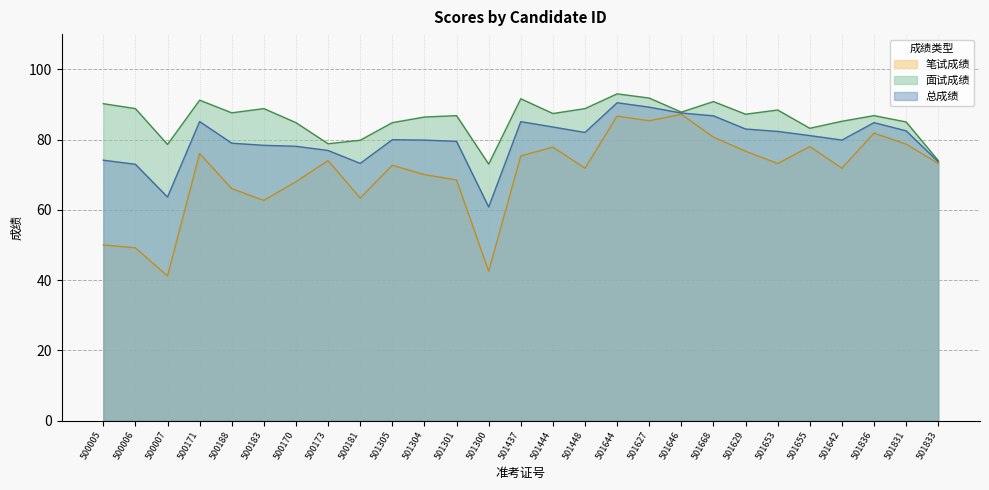

How many categories are shown in the chart?

27